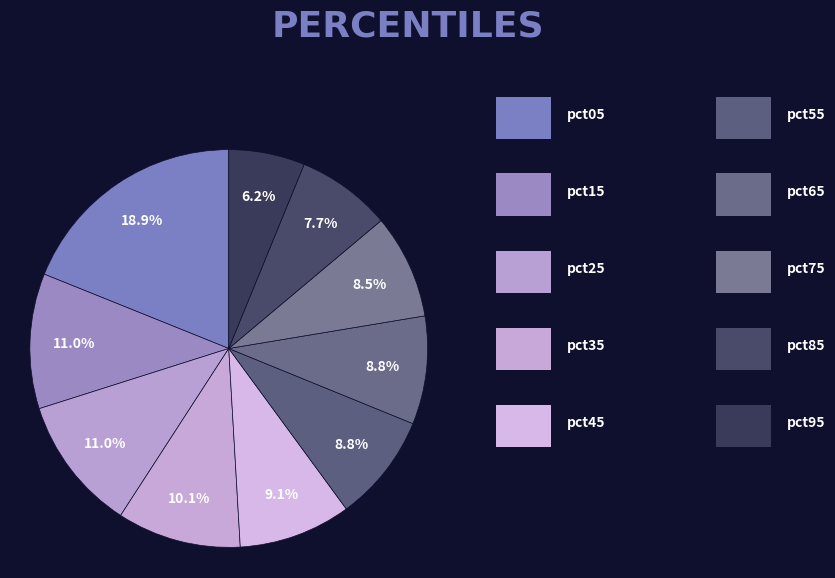

How many slices are in this pie chart?

10